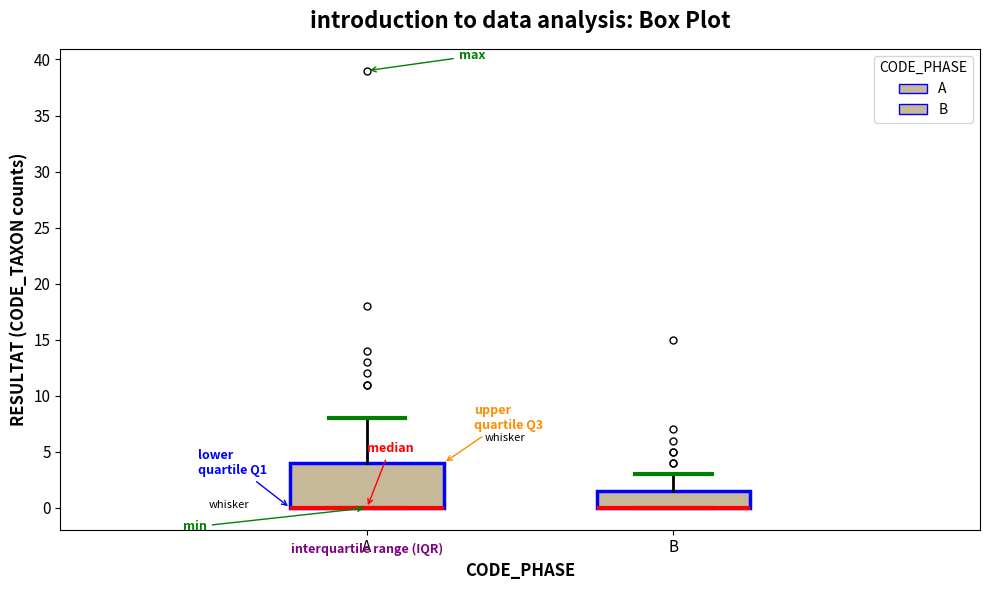

Where is the lower edge of the box for B on the y-axis? The values are not printed on the chart, so give them approximately, as read against the axis.

0.0